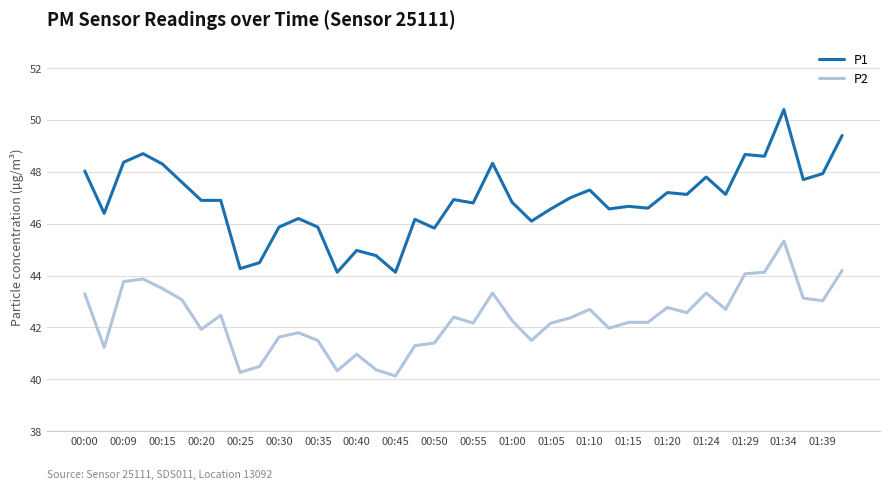

Which series has the largest total across all categories?

P1